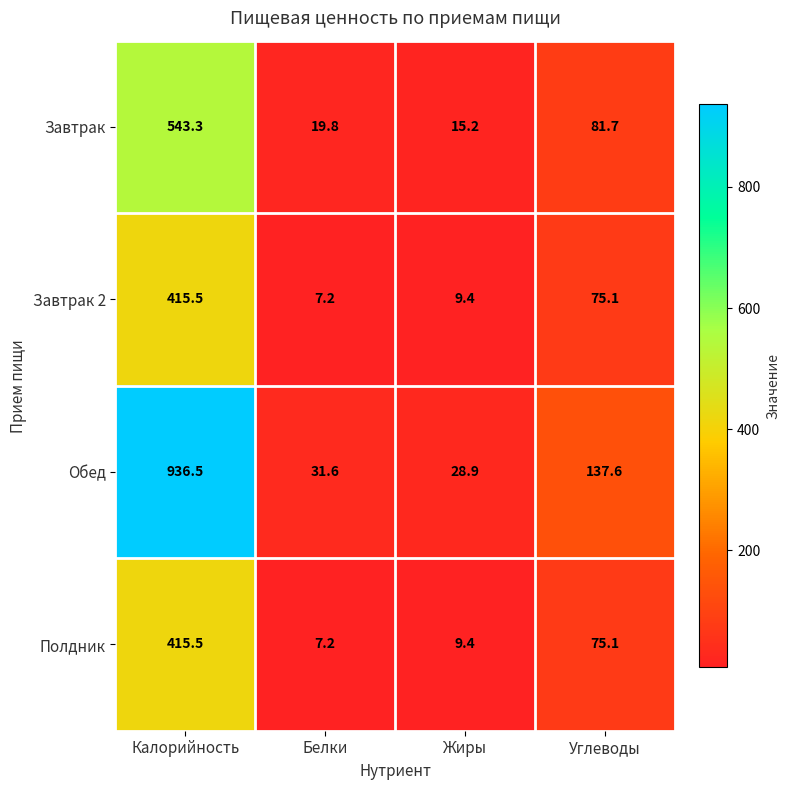

What is the maximum value shown in the chart?

936.5